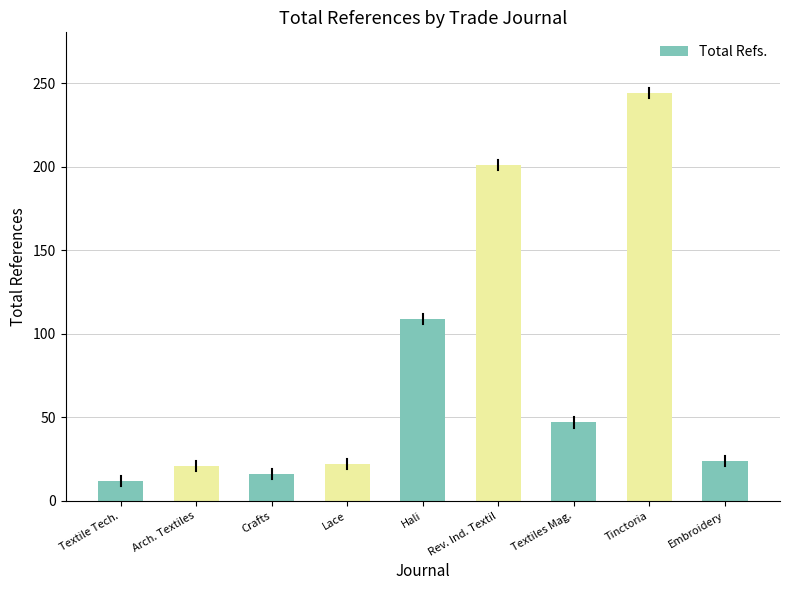

At which label is the value closest to 128?

Hali